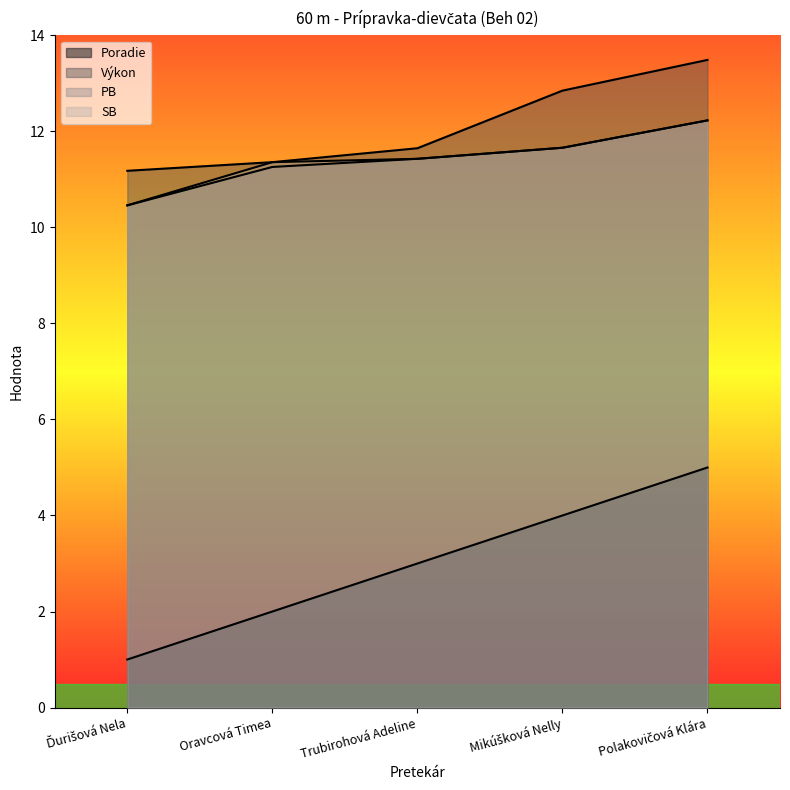

Reading right to left, what are all the values shown in this chart?

Poradie: 5.0	4.0	3.0	2.0	1.0
Výkon: 13.5	12.8	11.7	11.4	11.2
PB: 12.2	11.7	11.4	11.3	10.5
SB: 12.2	11.7	11.4	11.4	10.5